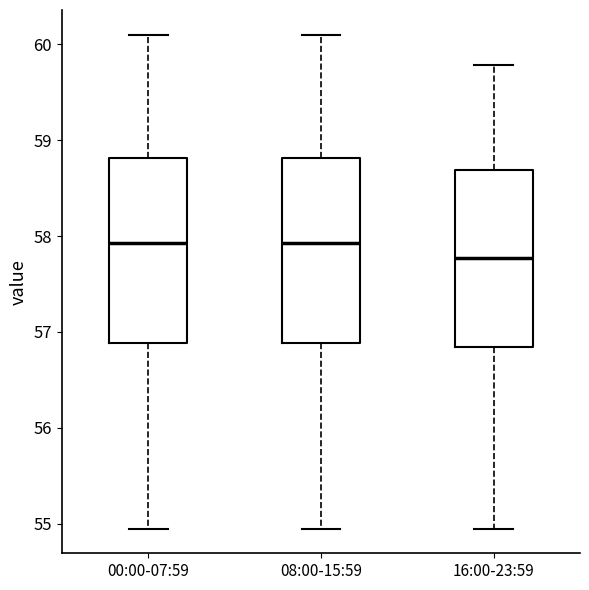

Which box has the lowest median line?

16:00-23:59